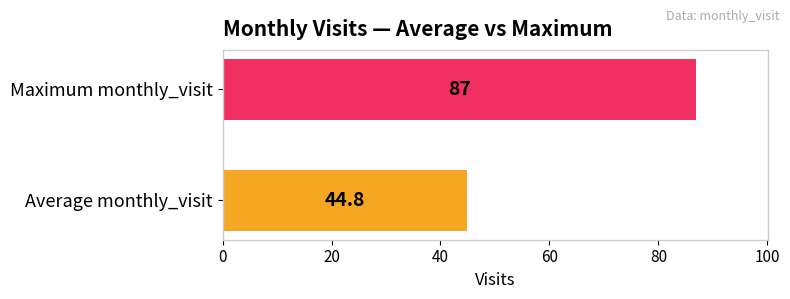

What is the maximum value shown in the chart?

87.0